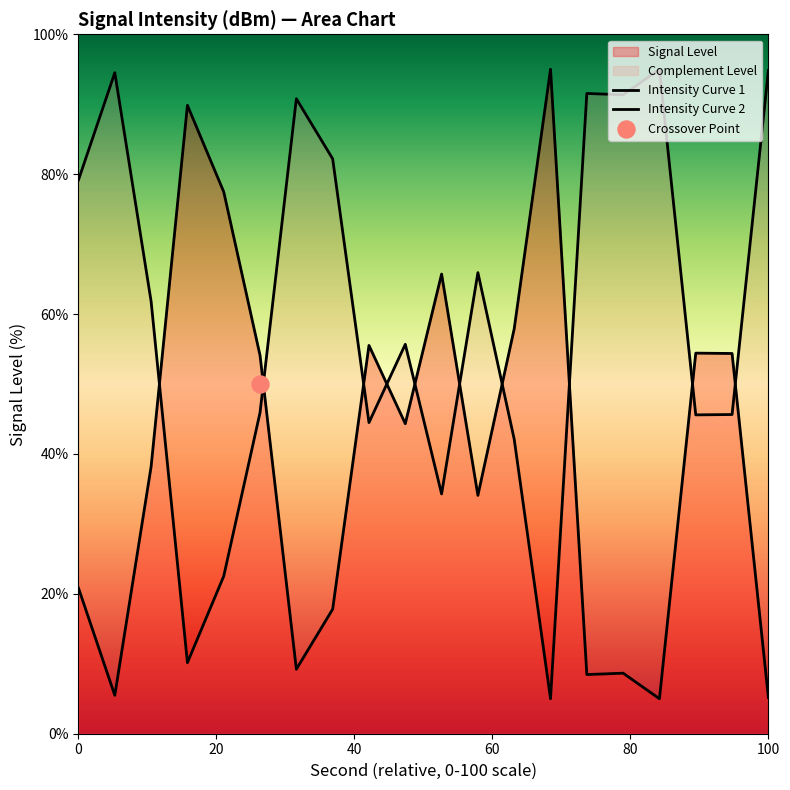

Which series contains the highest Y value?

Intensity Curve 1